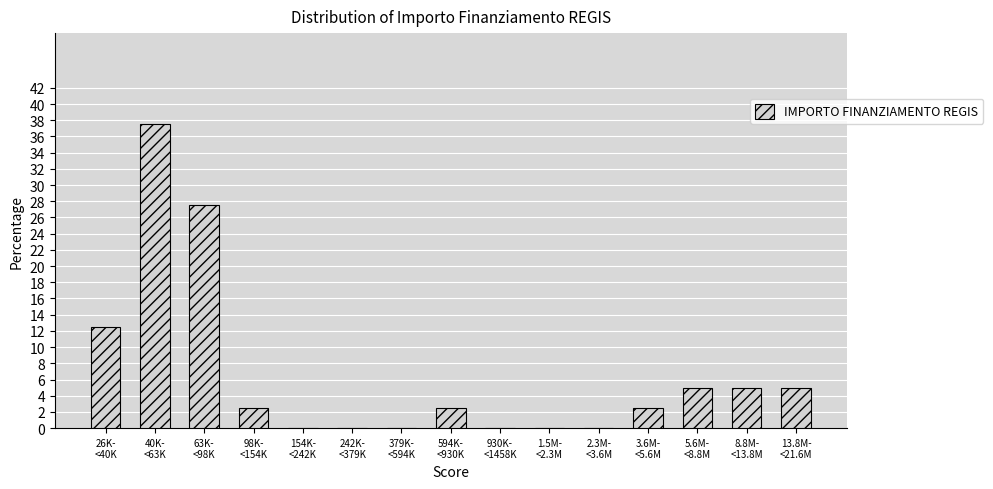

What is the greatest value displayed?

37.5